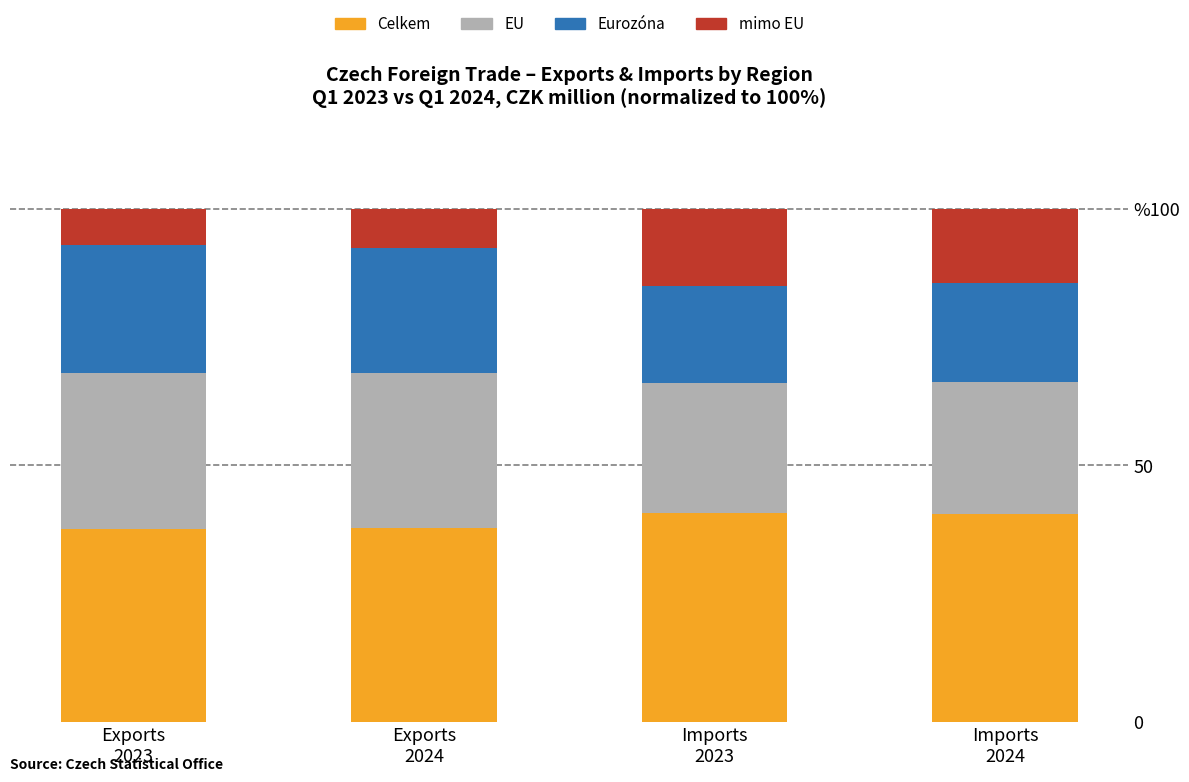

Does the chart contain stacked bars?

Yes